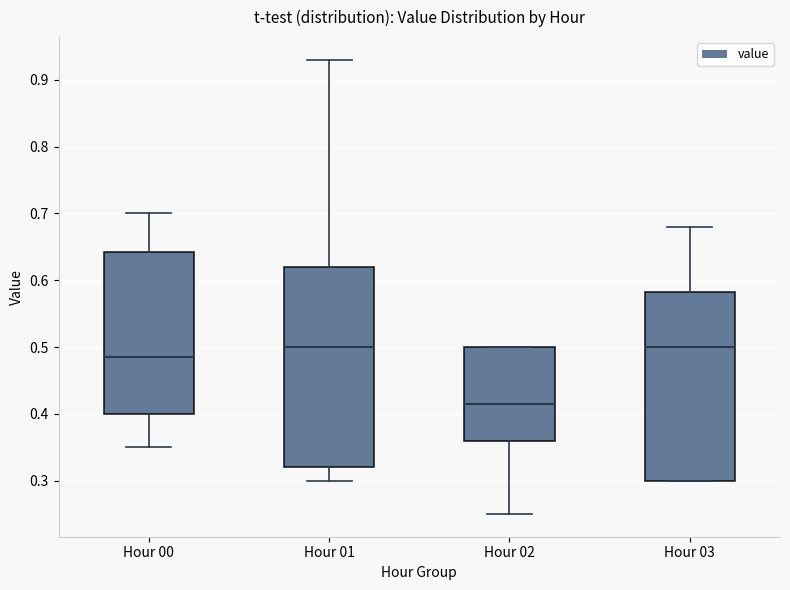

Which box is the tallest, from its lower edge to its upper edge?

Hour 01